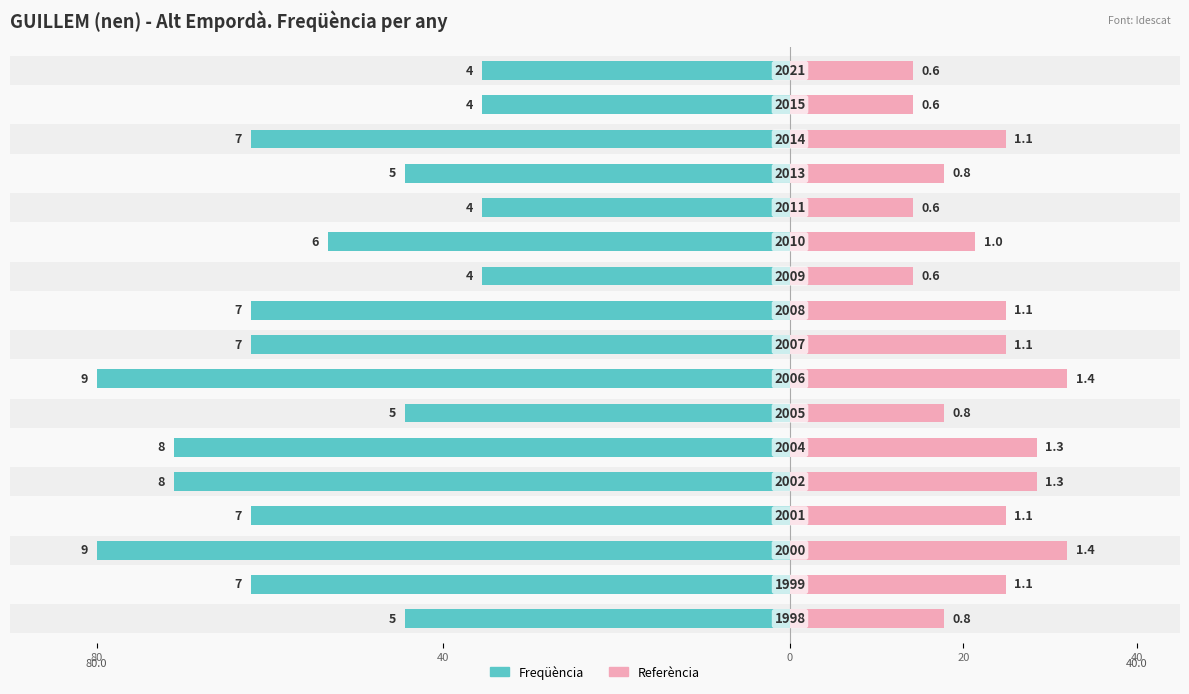

Which has a higher value, 20 or 40?

40